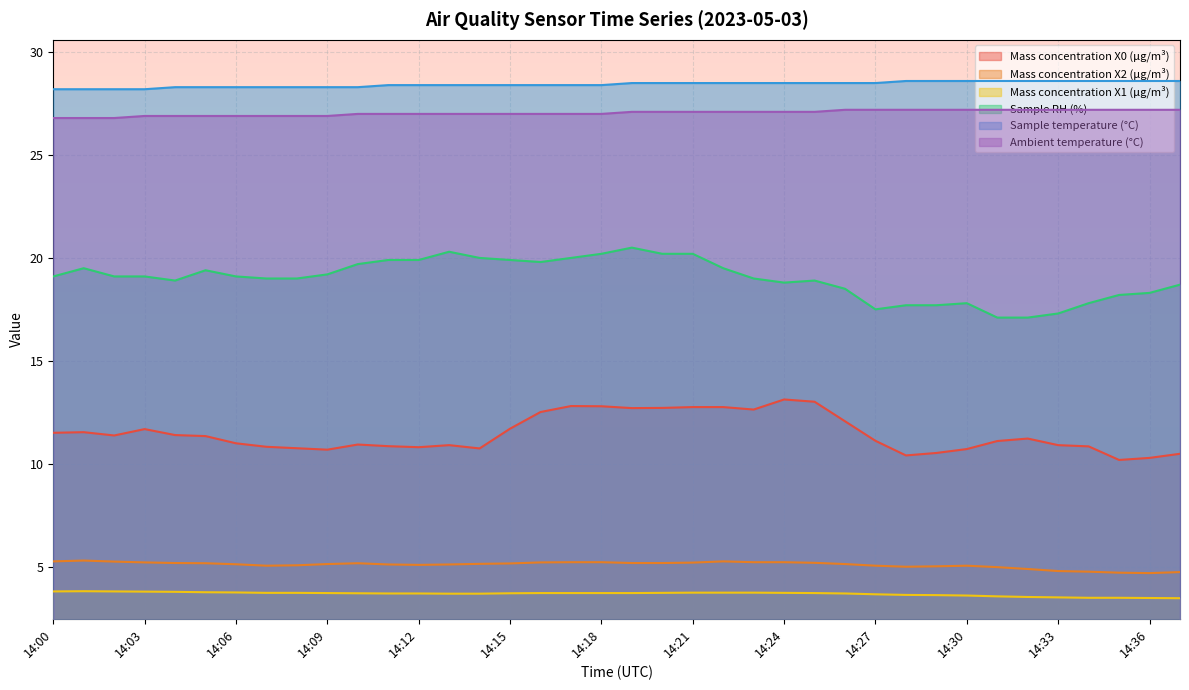

What is the lowest value of the Mass concentration X1 (μg/m³) series?

3.5